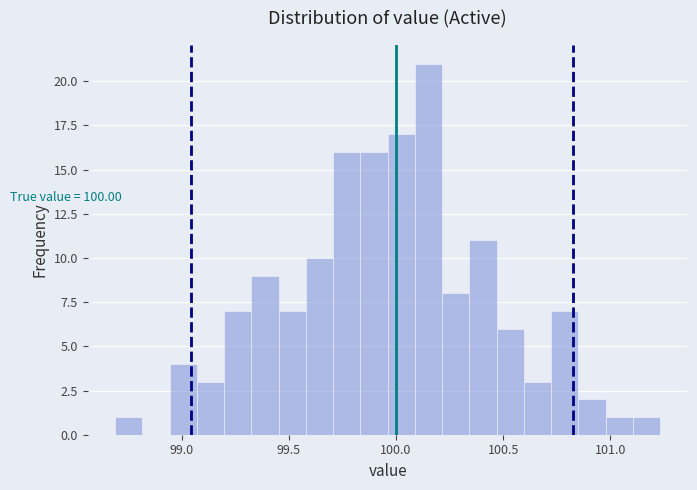

Around what value on the x-axis is the tallest bar? Give the approximate position of its centre, as read against the axis.

100.15